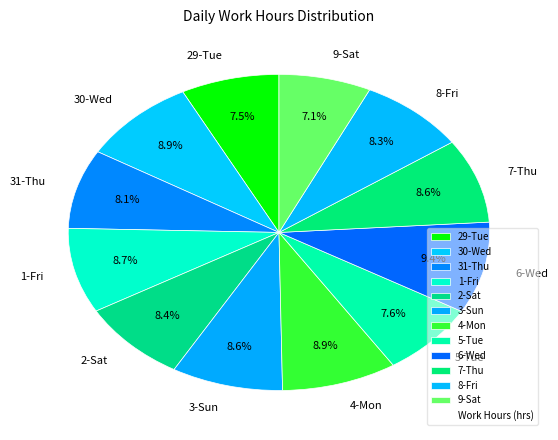

Approximately how many times larger is the value at 30-Wed compared to 8-Fri?

1.1